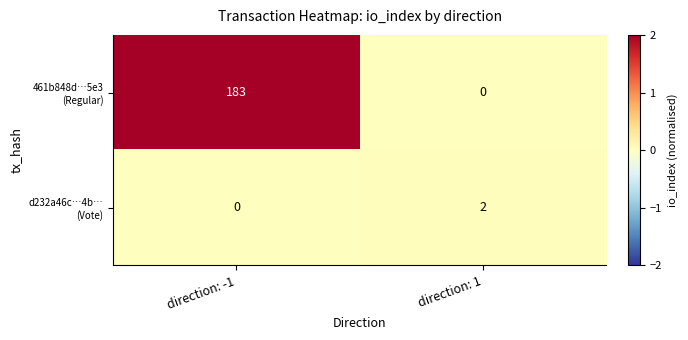

What is the total value across all series at direction: -1?

183